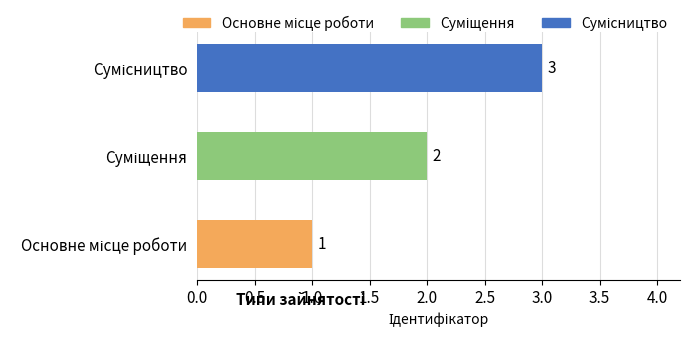

Count the number of data series in this chart.

1